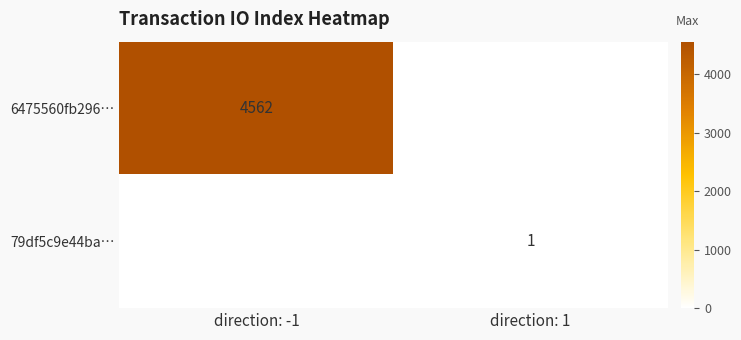

Is it true that 79df5c9e44ba… equals 2 at direction: 1?

False